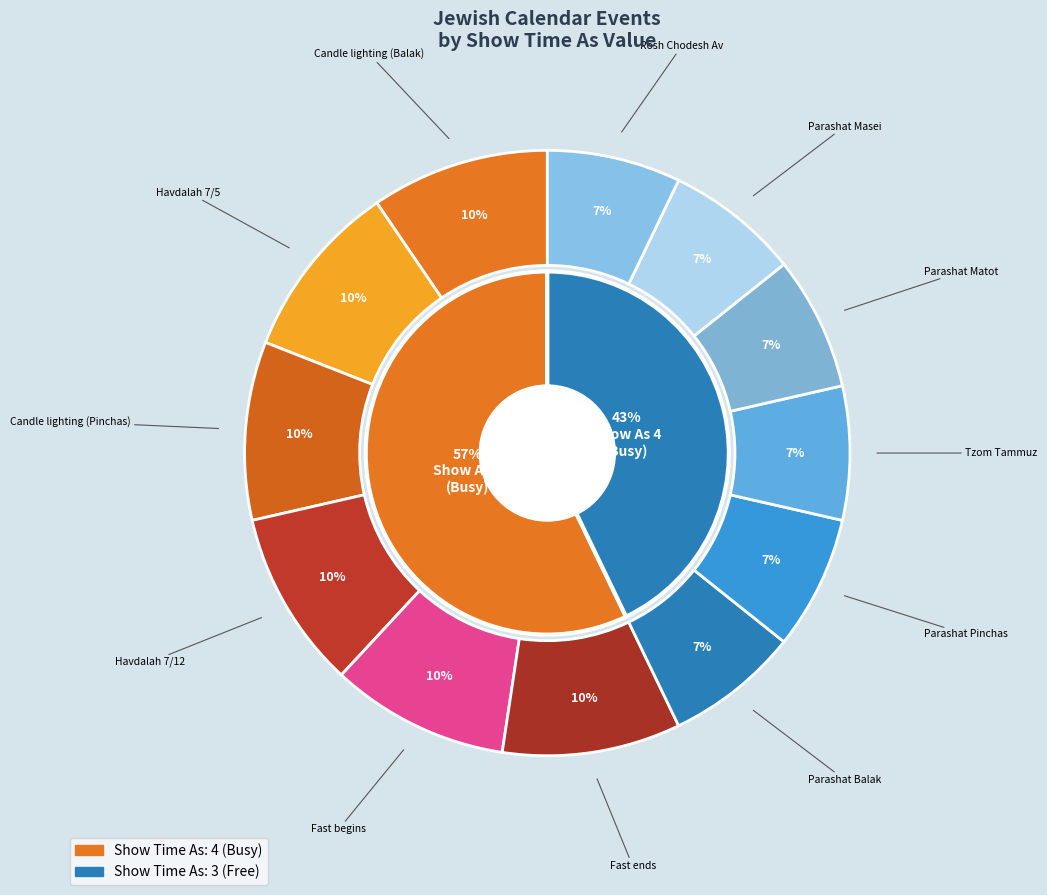

The Havdalah 7/12 slice represents 4% of the pie. True or false?

False